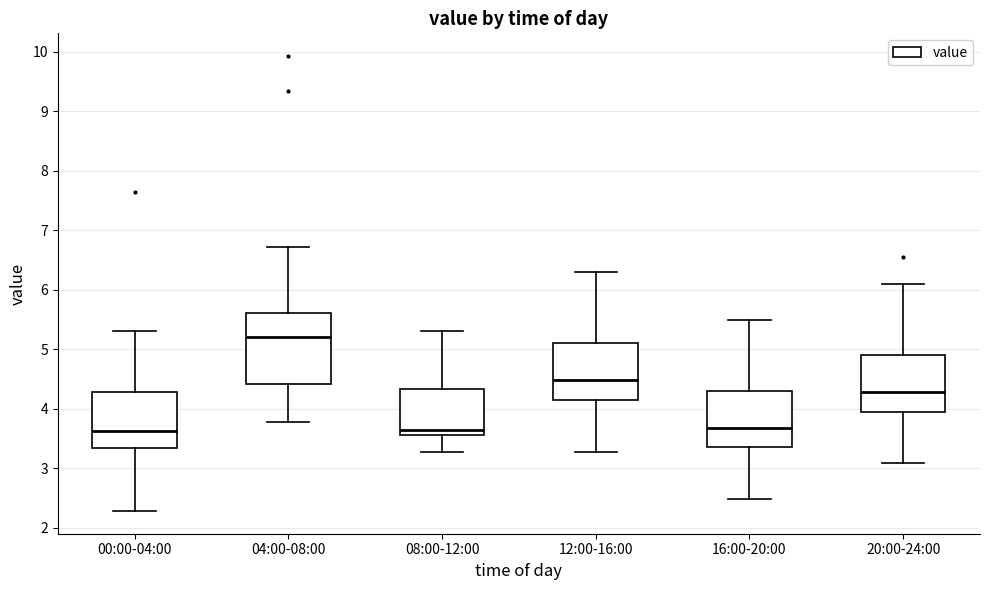

Which box's median line is the highest?

04:00-08:00